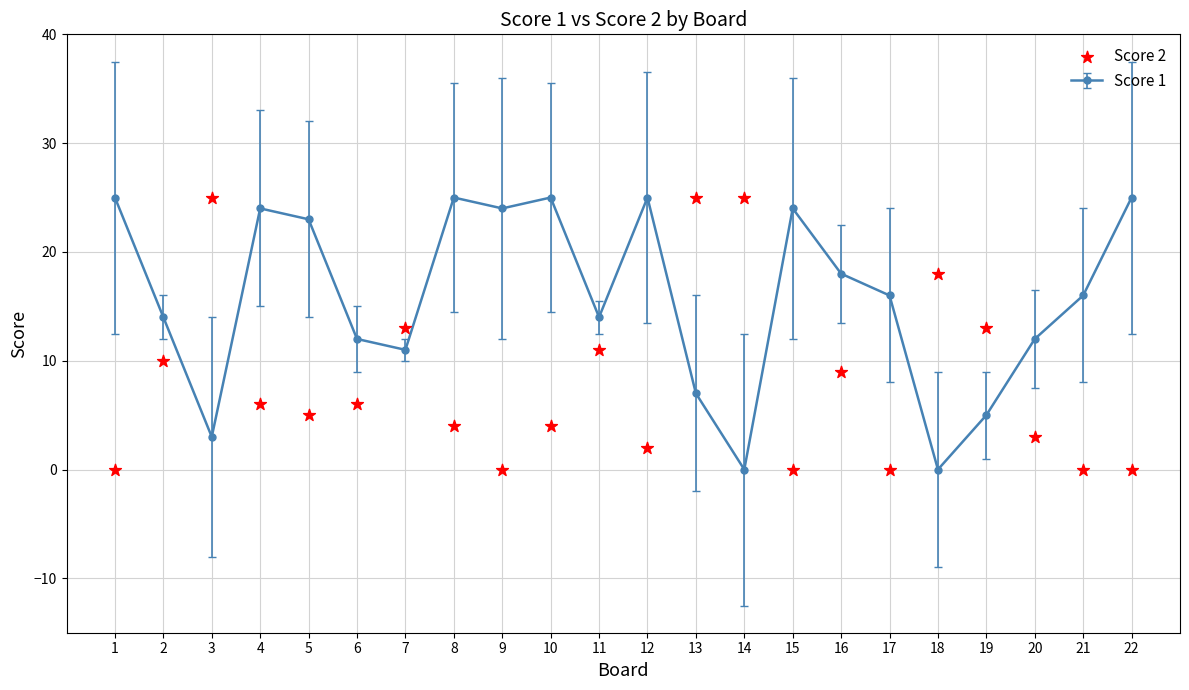

What is the ratio of the value at 3 to the value at 13?

1.0